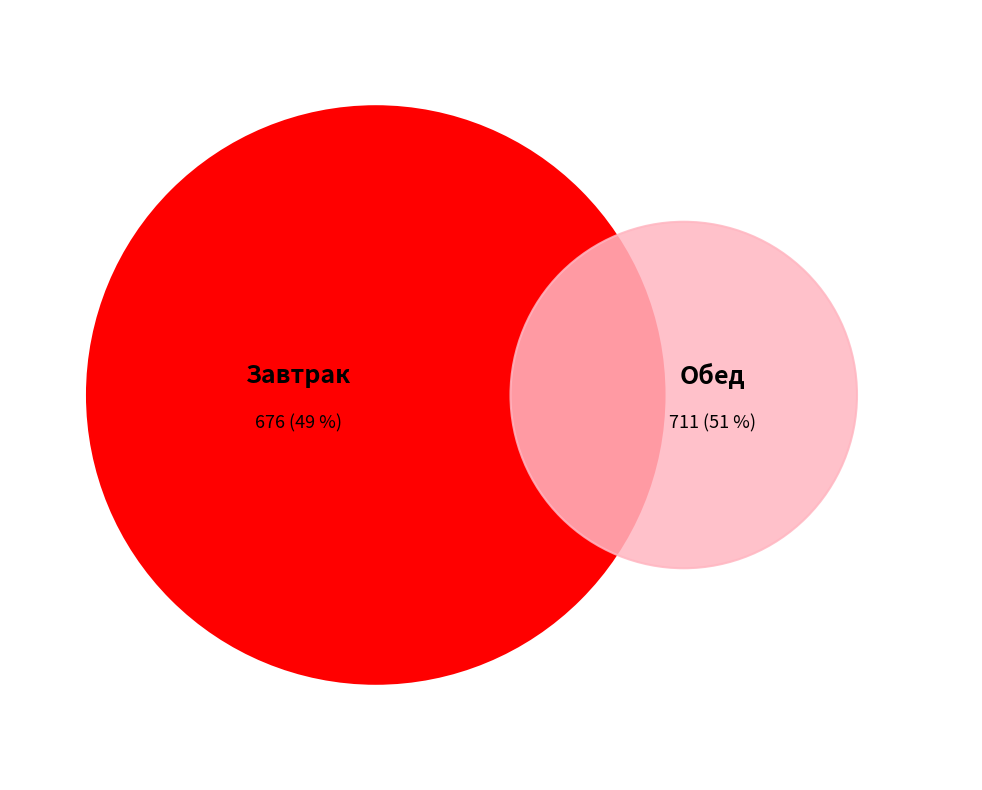

Count the number of slices in the pie.

2